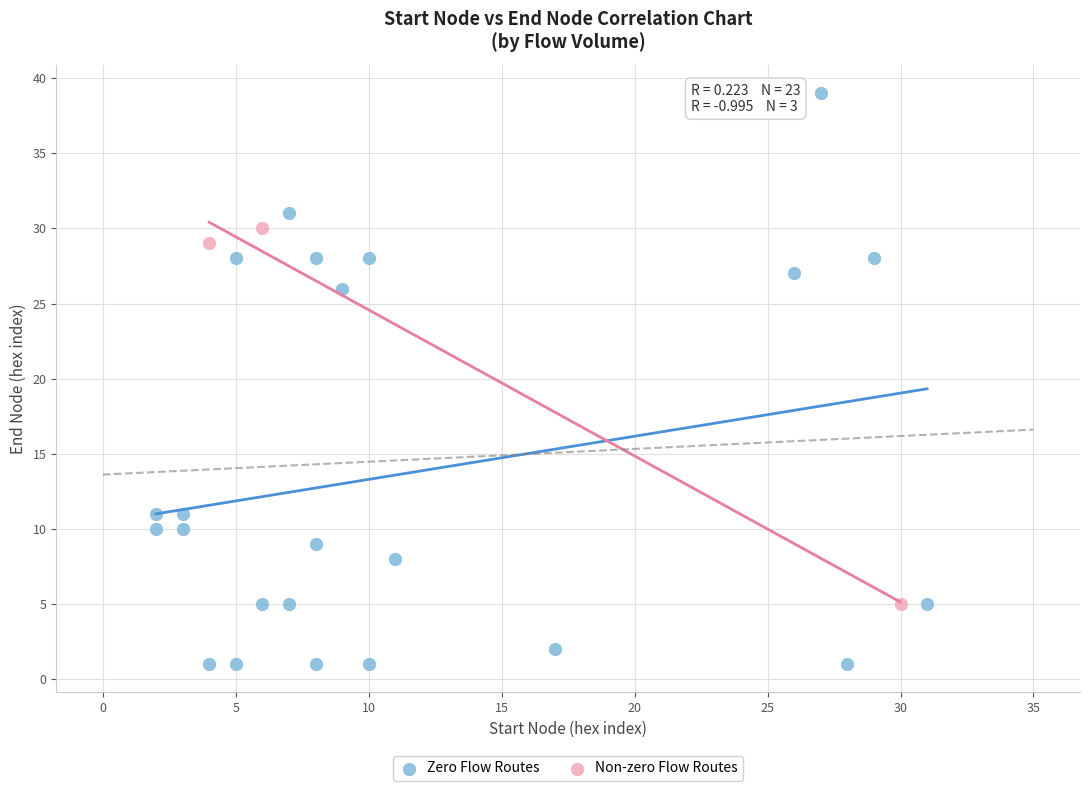

What are all the series names shown in the legend?

Zero Flow Routes, Non-zero Flow Routes